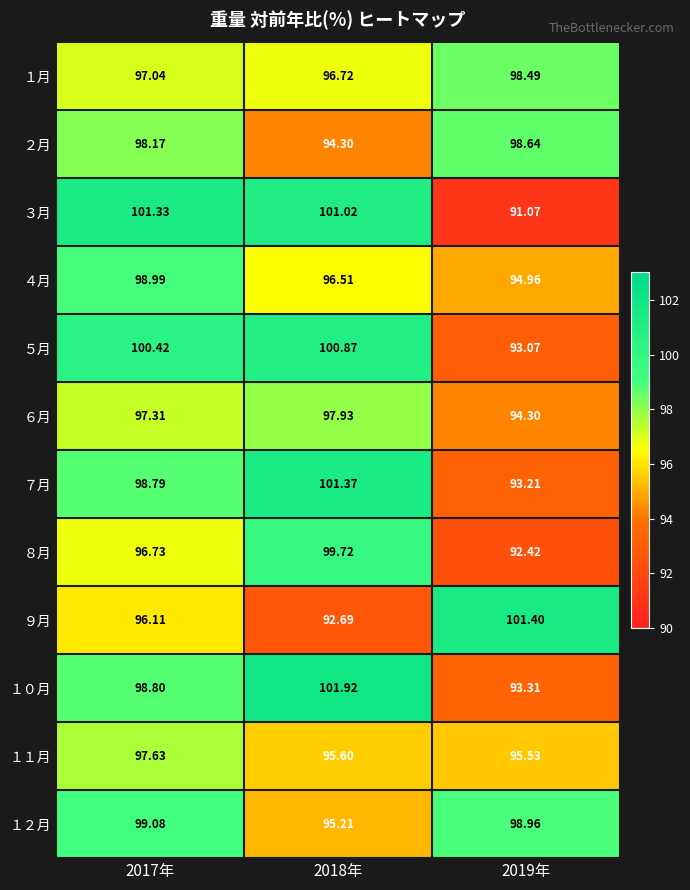

What is the total value across all series at 2017年?

1180.4